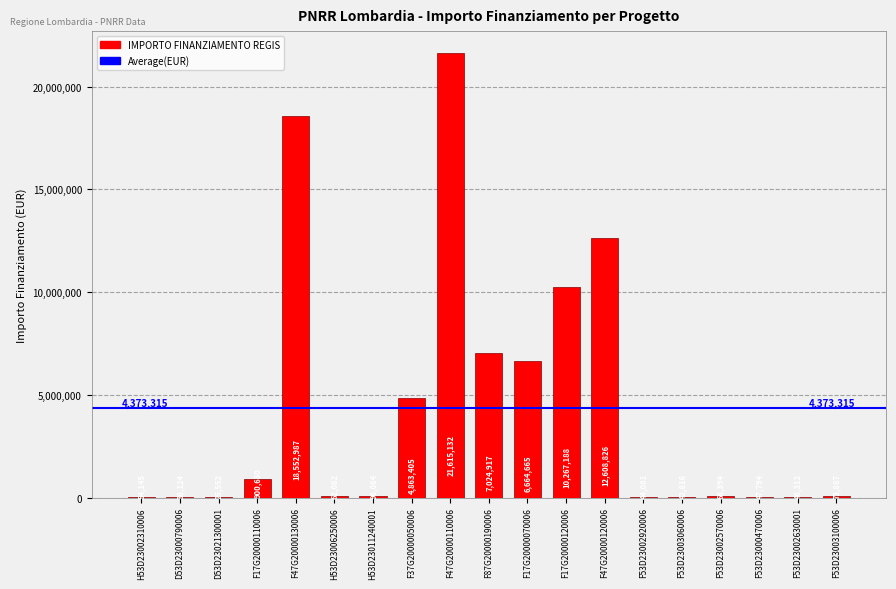

Approximately how many times larger is the value at H53D23006250006 compared to D53D23021300001?

2.4